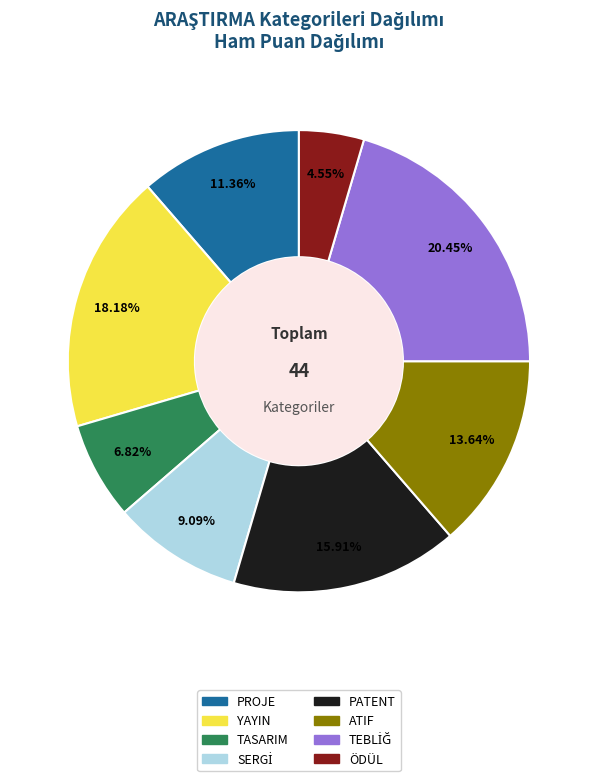

To the nearest percent, what portion does ÖDÜL represent?

5%